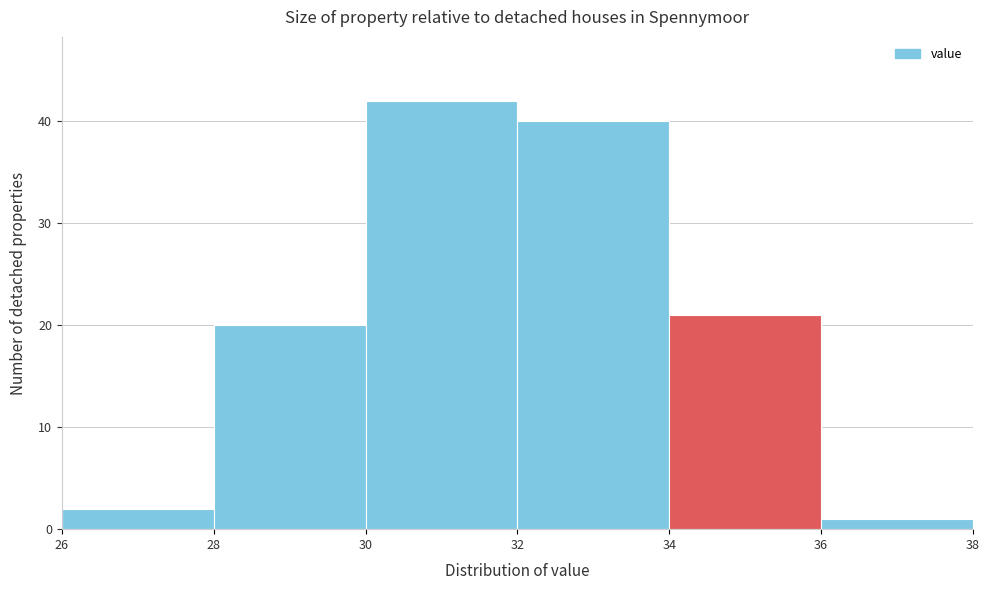

Reading left to right, transcribe this chart: for each bar, give the range it covers on the x-axis and its height. The values are not printed on the chart, so give them approximately, as read against the axis.

26 to 28: 2
28 to 30: 20
30 to 32: 42
32 to 34: 40
34 to 36: 21
36 to 38: 1